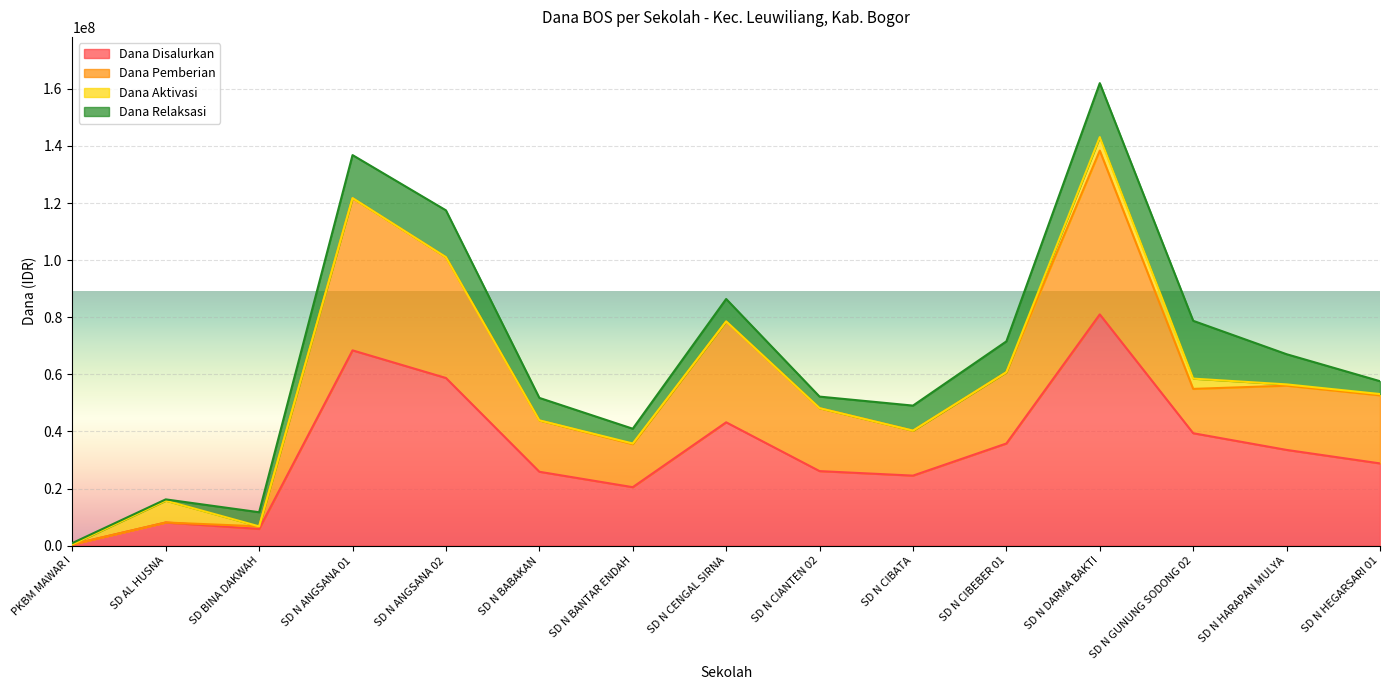

How many data points in Dana Pemberian are less than 52650000?

7